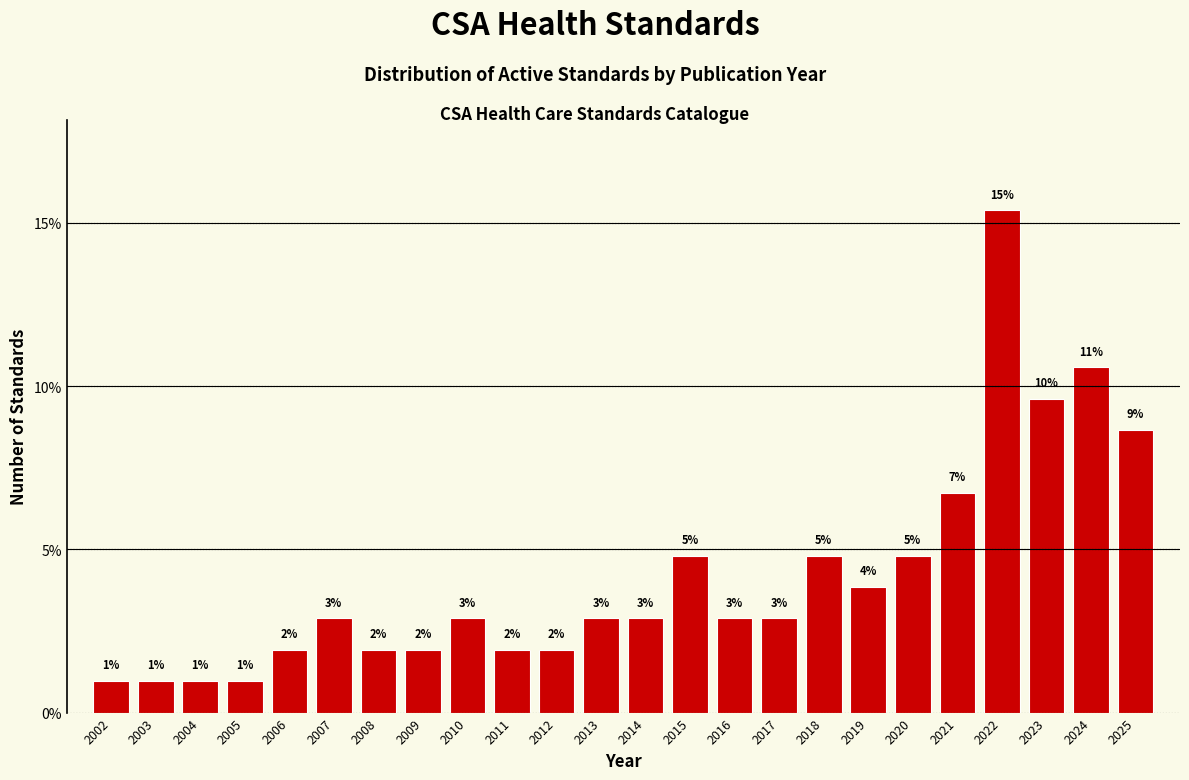

How many bars are there in total?

24